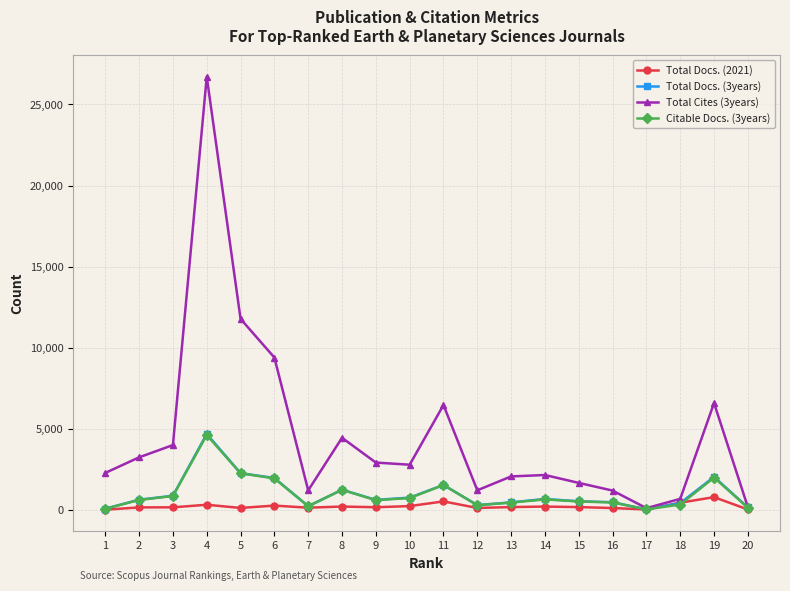

What is the difference between the Total Docs. (2021) values at 11 and 4?

207